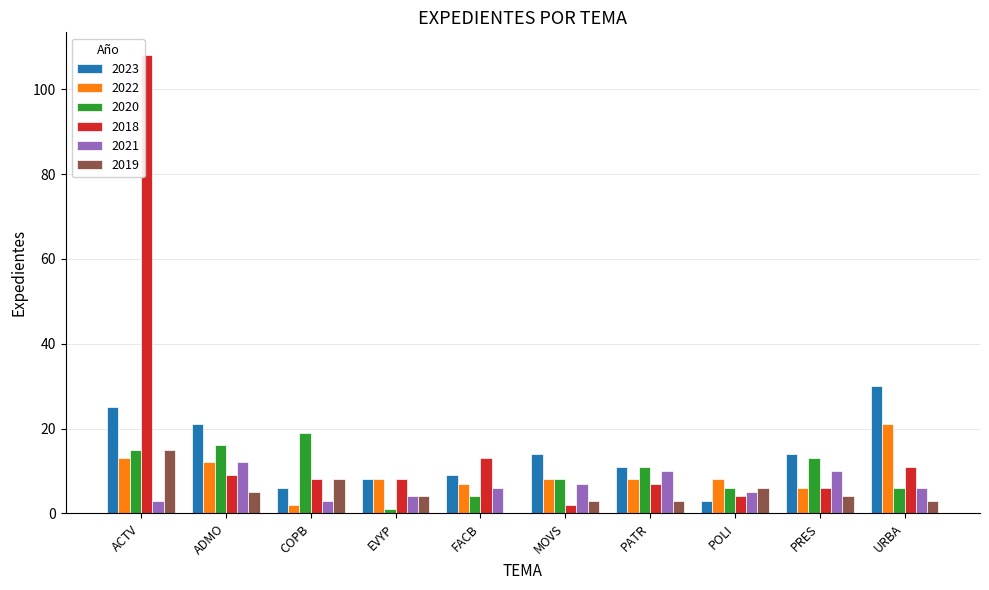

What is the sum of all 2020 values?

99